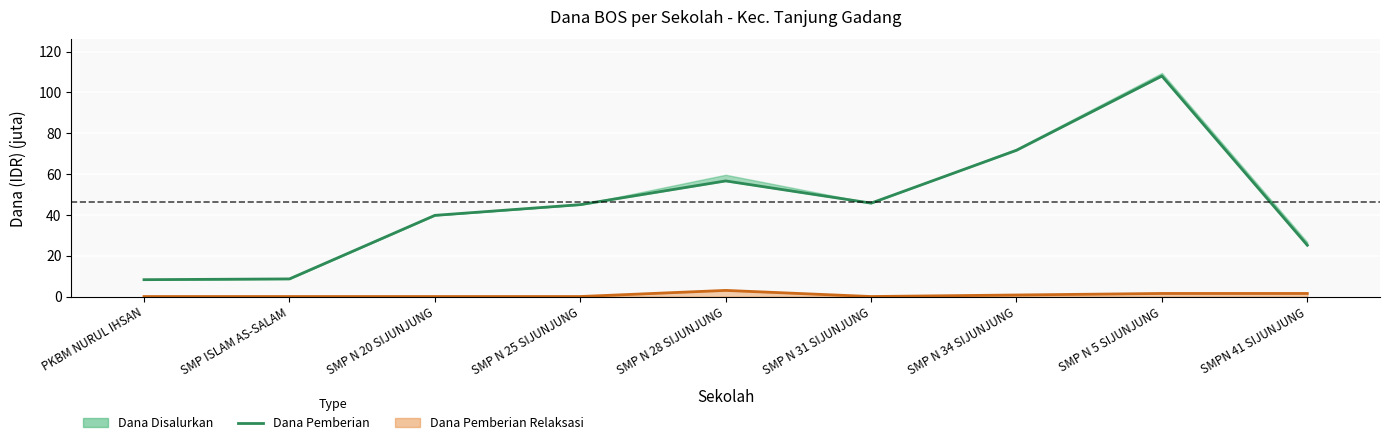

What is the maximum value shown in the chart?

108.0